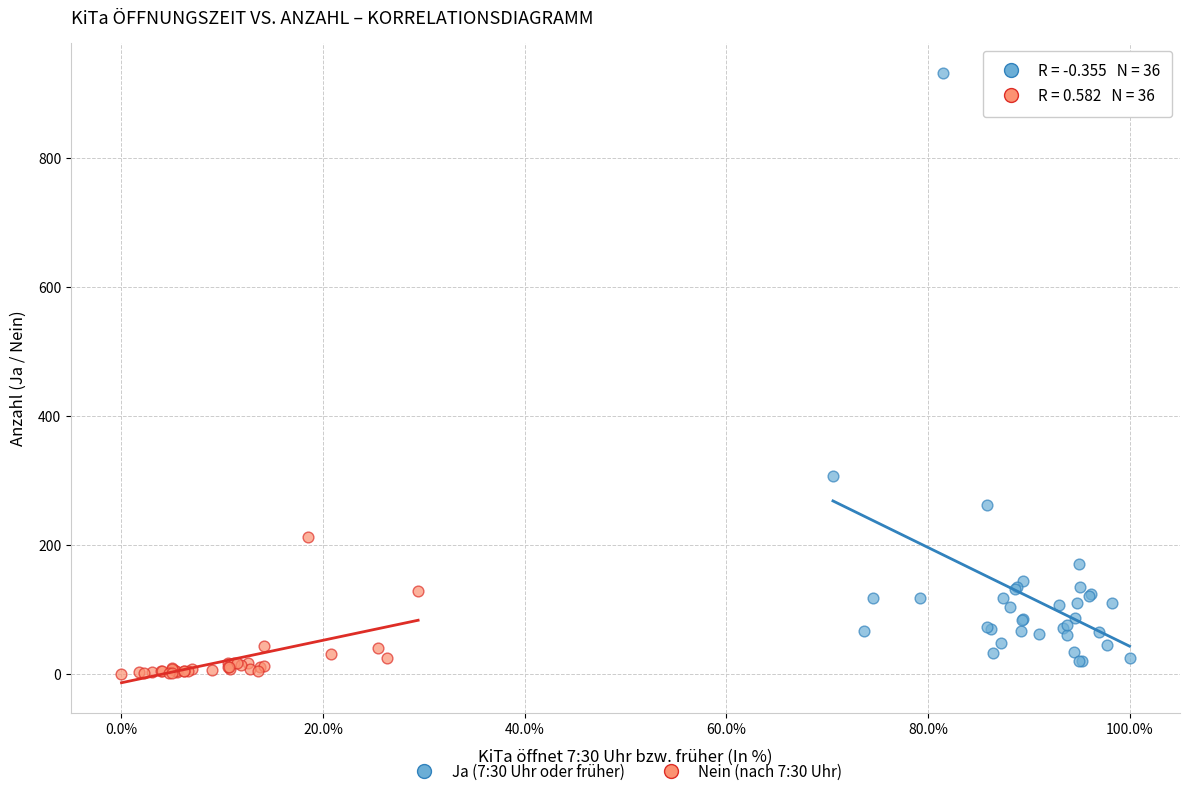

Which series has the widest spread of Y values?

Ja (7:30 Uhr oder früher)